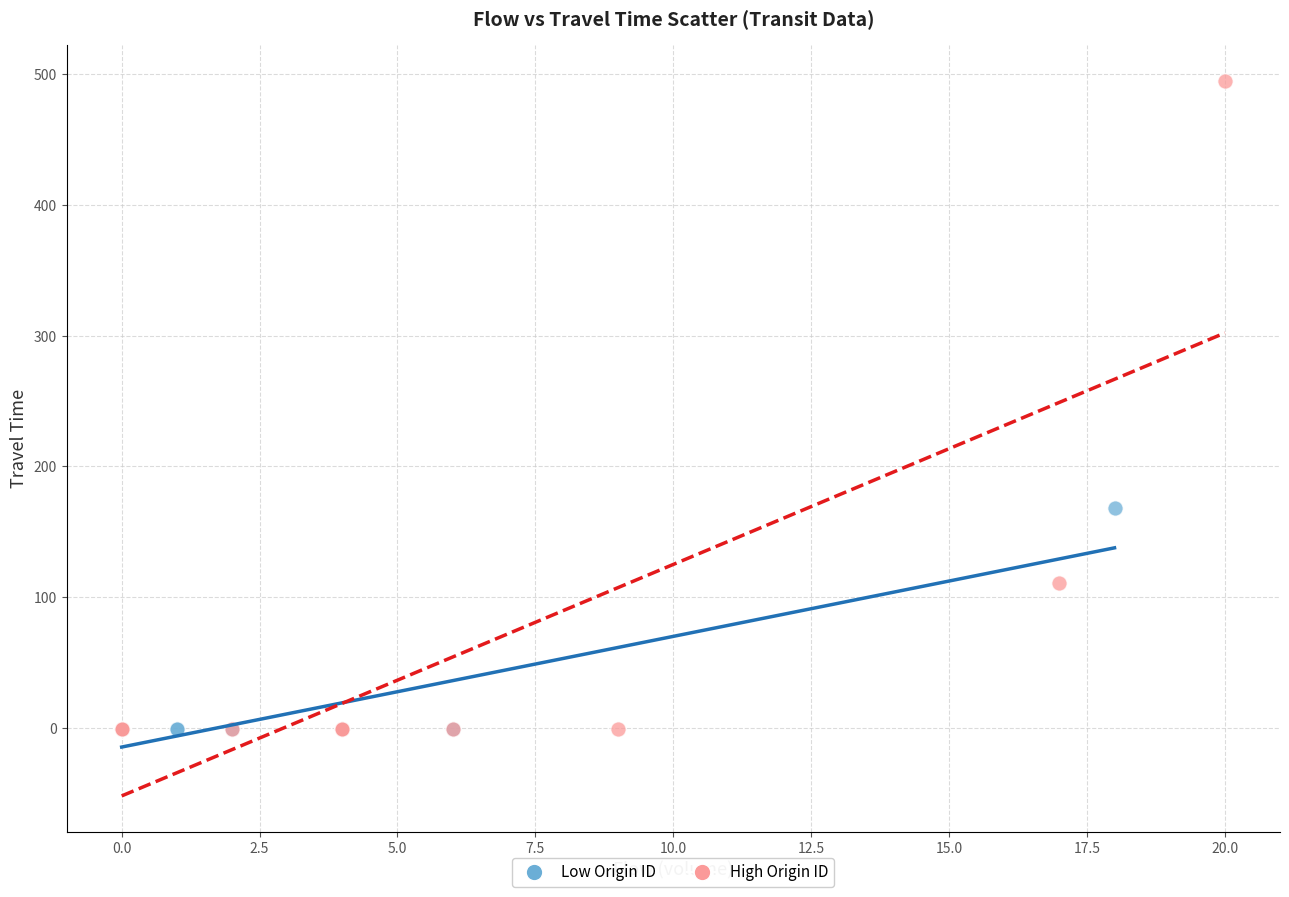

What are all the series names shown in the legend?

Low Origin ID, High Origin ID